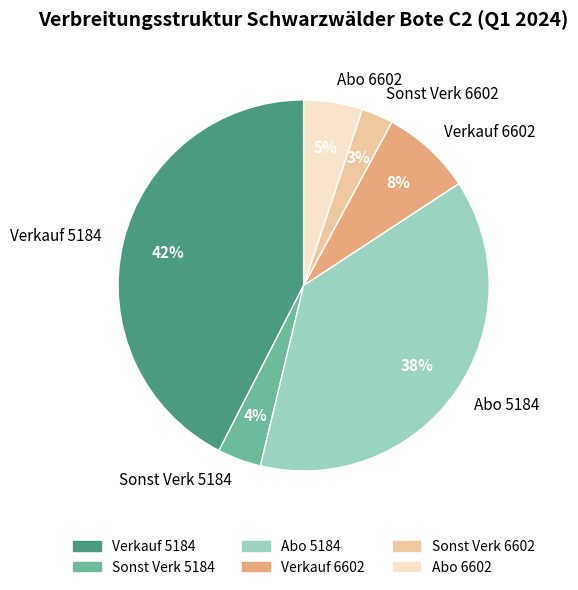

Is there a majority slice in this chart?

No